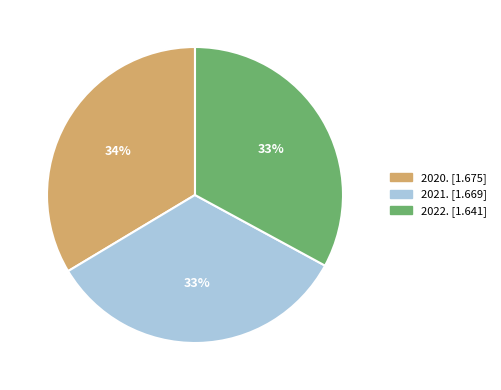

Does 2020. represent more than half of the total?

No